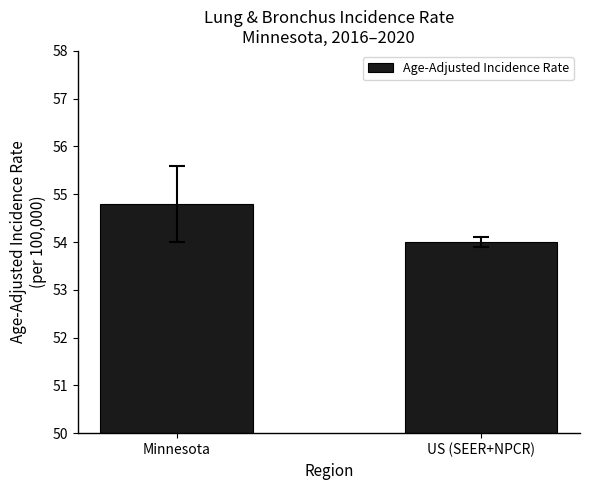

What is the difference between the maximum and minimum values?

0.8